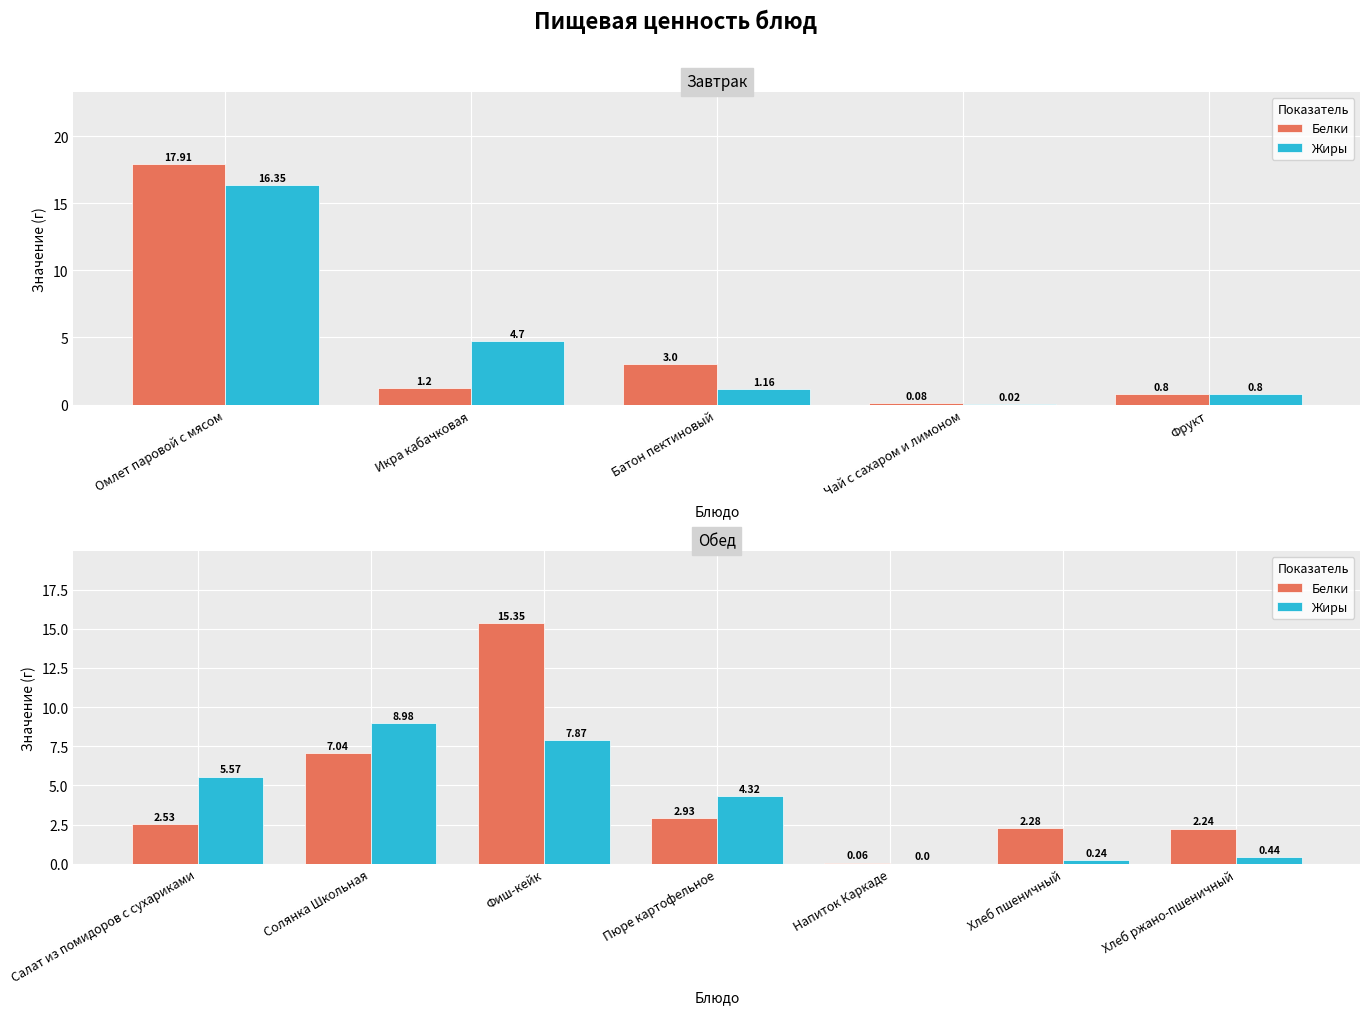

The value of Белки at Хлеб пшеничный is 2.3. True or false?

True